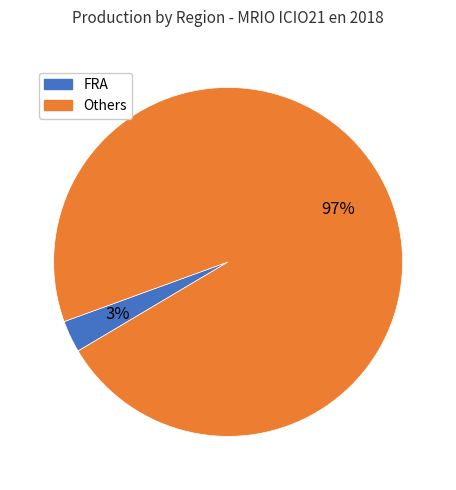

How many segments does this pie chart have?

2